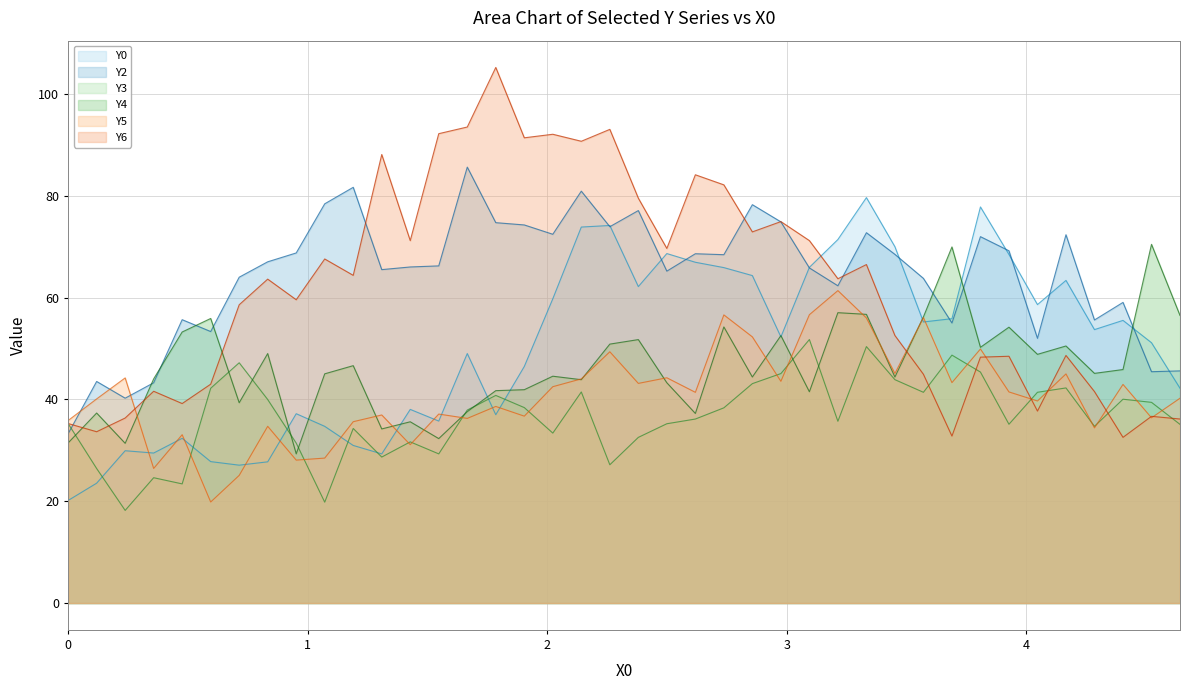

How many times do Y4 and Y2 cross each other?

7